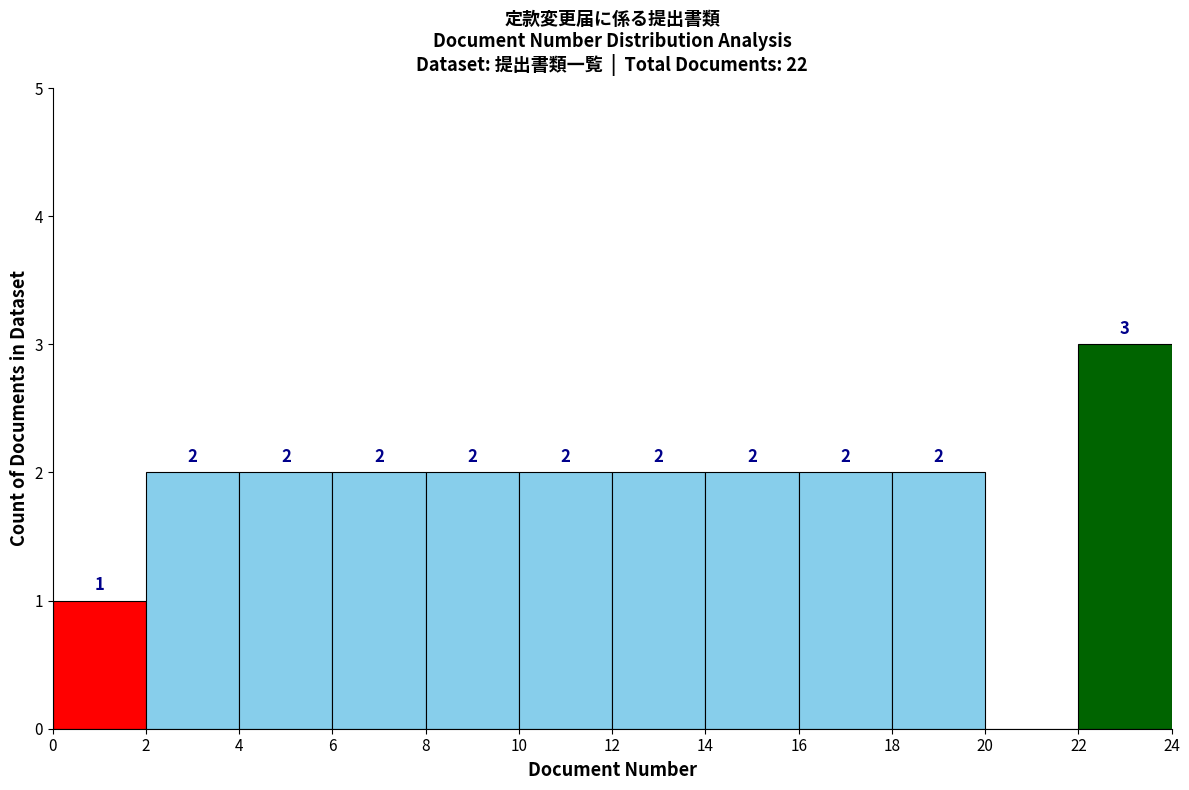

Over which range of the x-axis is the bar tallest?

22 to 24